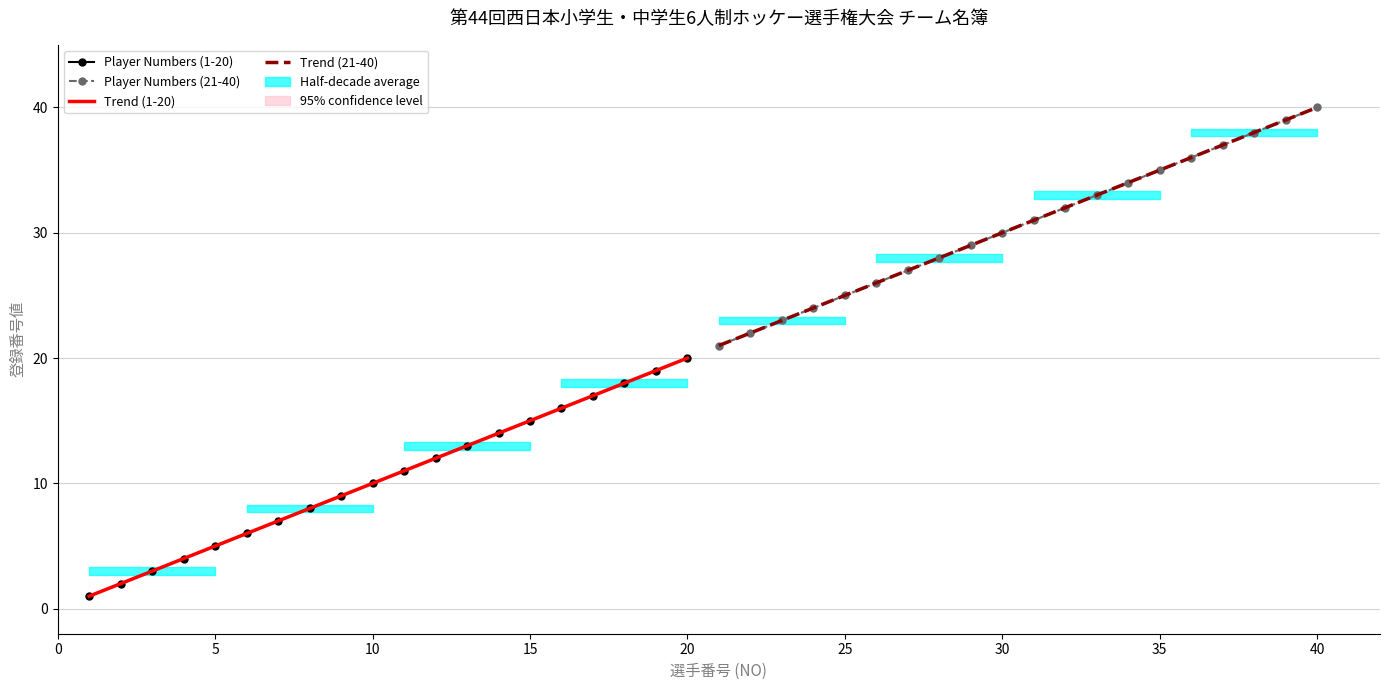

What is the difference between the maximum and minimum values?

19